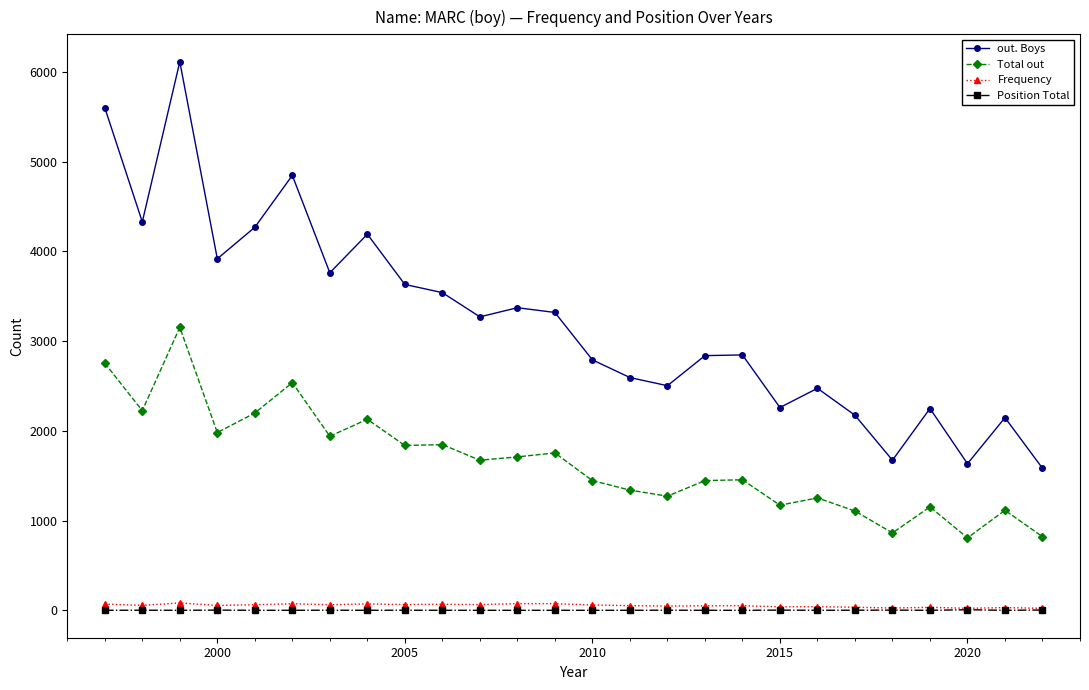

What is the sum of all Position Total values?

46